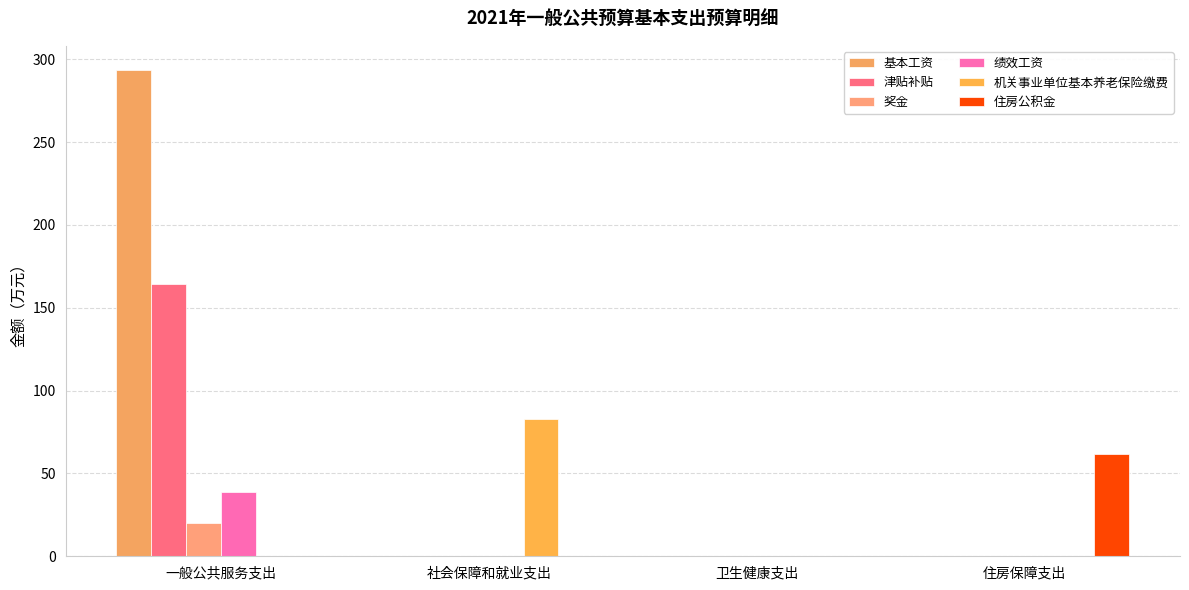

Is it true that 奖金 equals 0.0 at 卫生健康支出?

True